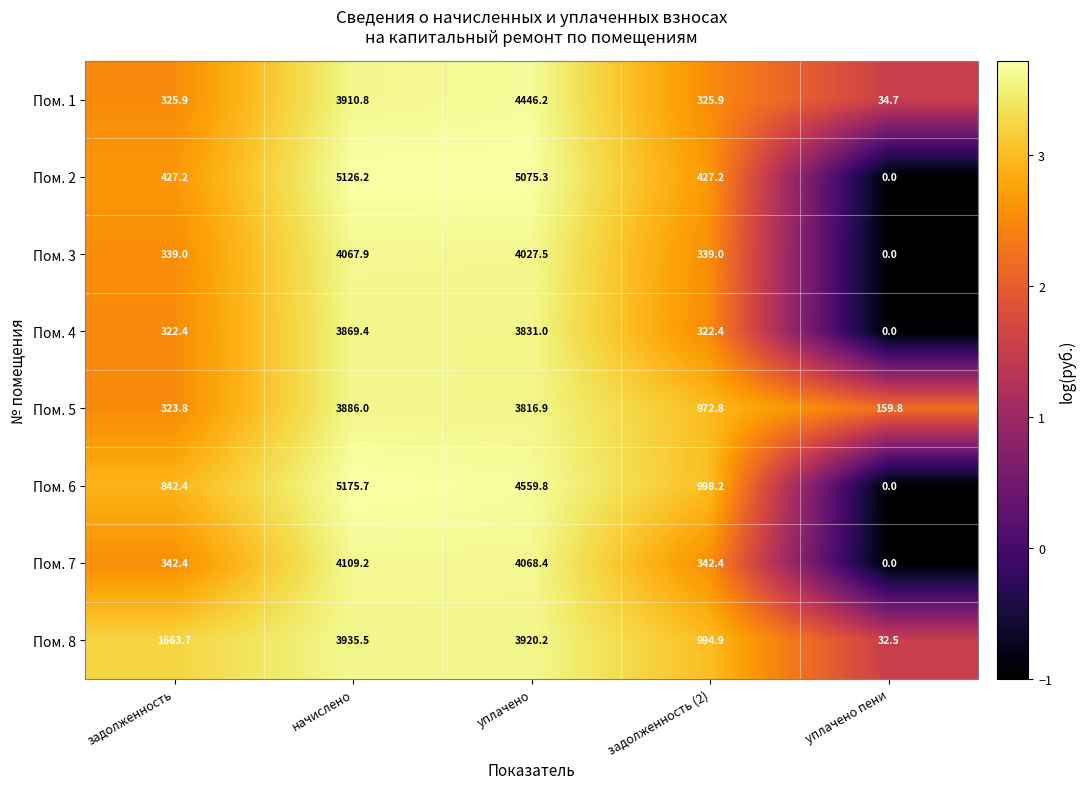

Between начислено and уплачено пени, which series saw the biggest shift?

Пом. 6